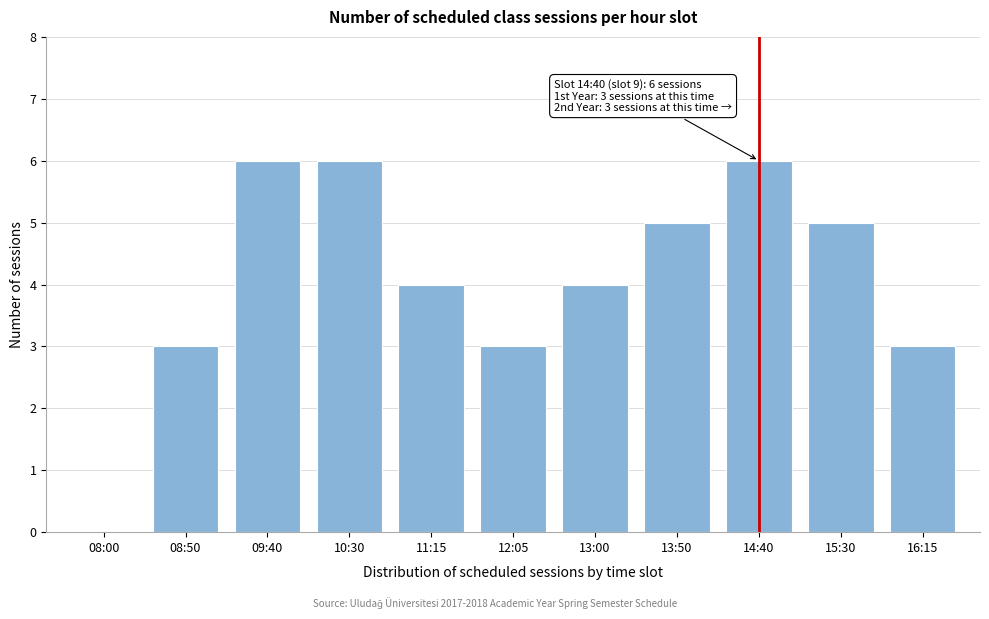

Reading left to right, list all the values displayed in this chart.

08:00=0	08:50=3	09:40=6	10:30=6	11:15=4	12:05=3	13:00=4	13:50=5	14:40=6	15:30=5	16:15=3